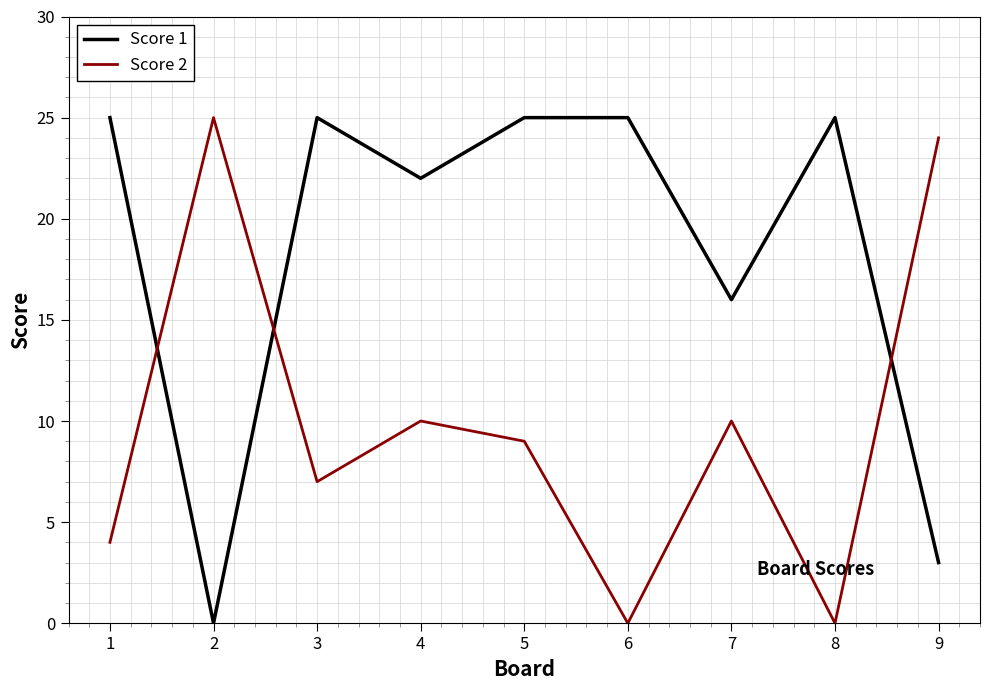

After their last crossing, which series has the higher values: Score 2 or Score 1?

Score 2